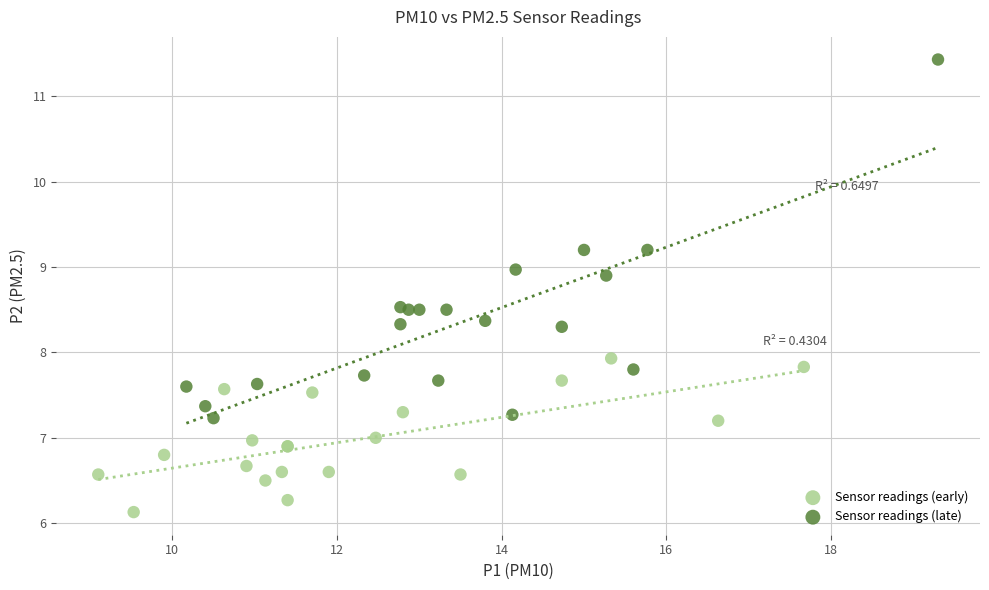

Which series reaches the minimum Y coordinate?

Sensor readings (early)